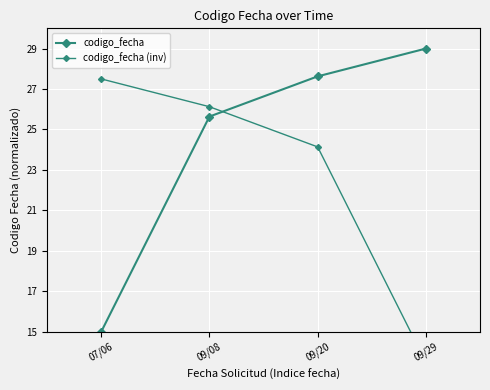

What is the difference between the maximum and second lowest values in the codigo_fecha series?

3.4